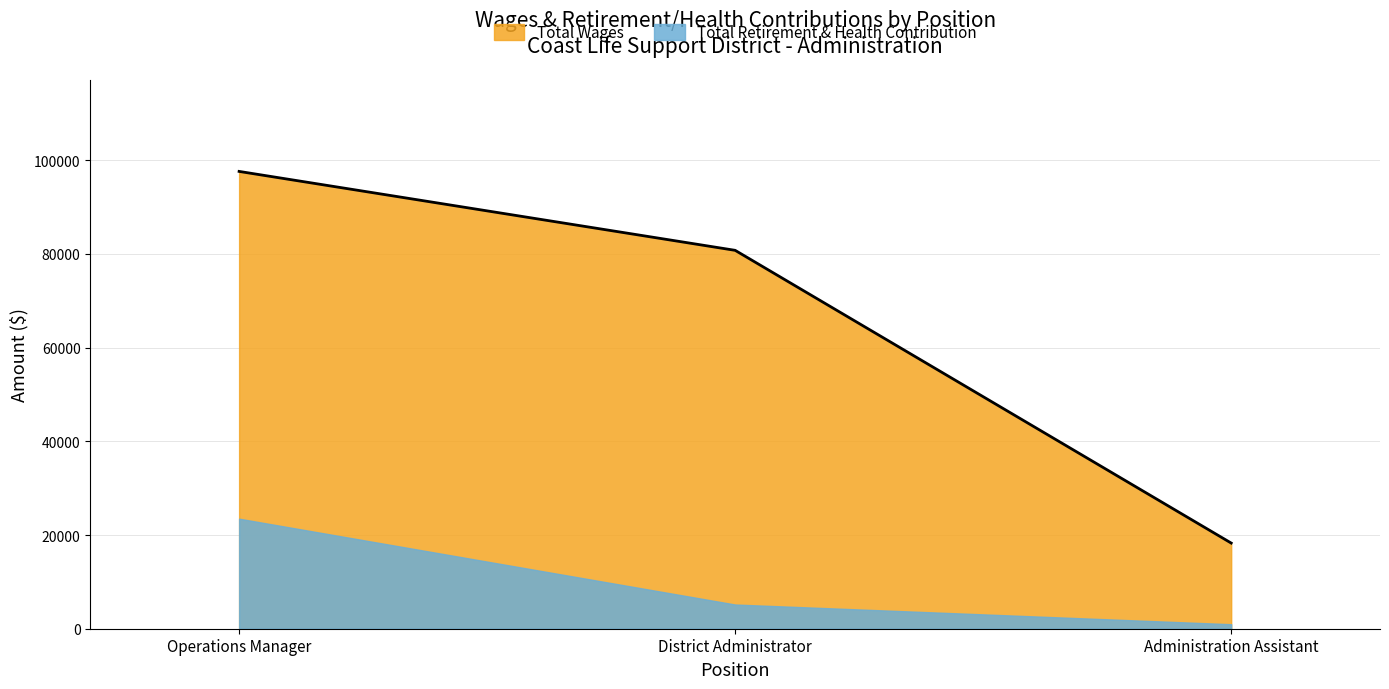

At which category does the chart reach its peak across all series?

Operations Manager